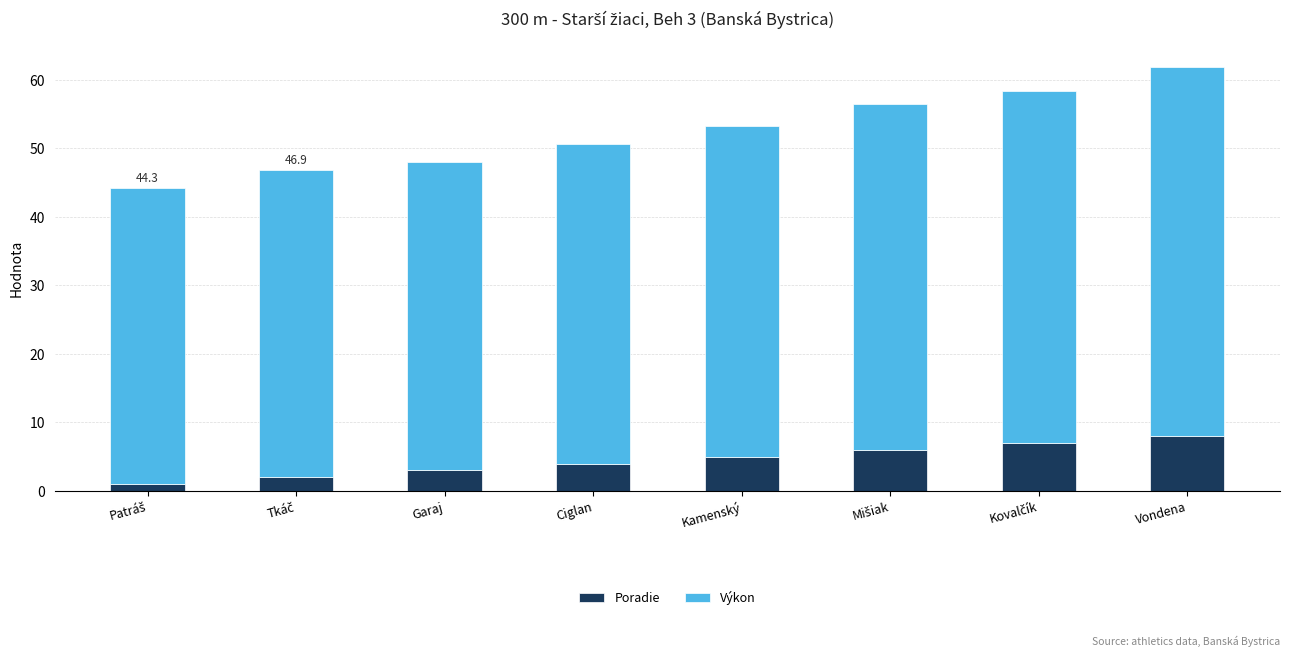

How many distinct data groups are displayed?

2